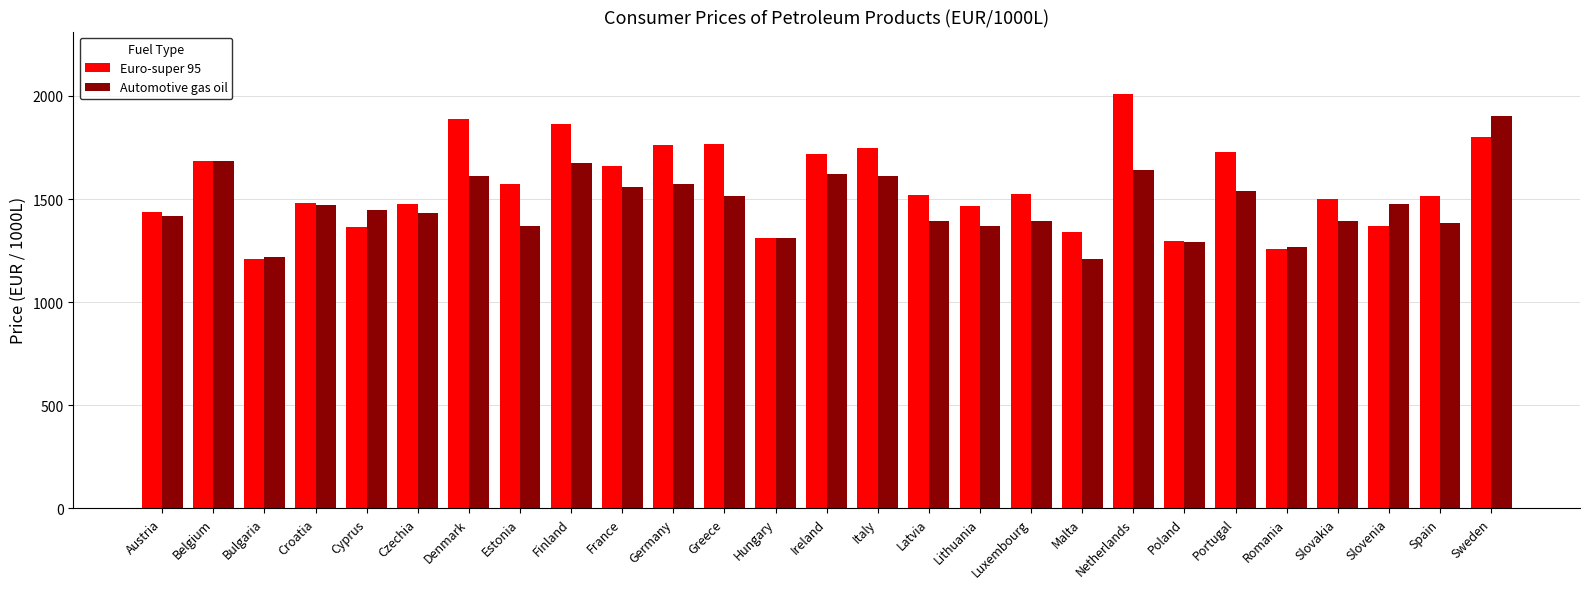

What is the greatest value displayed?

2011.0